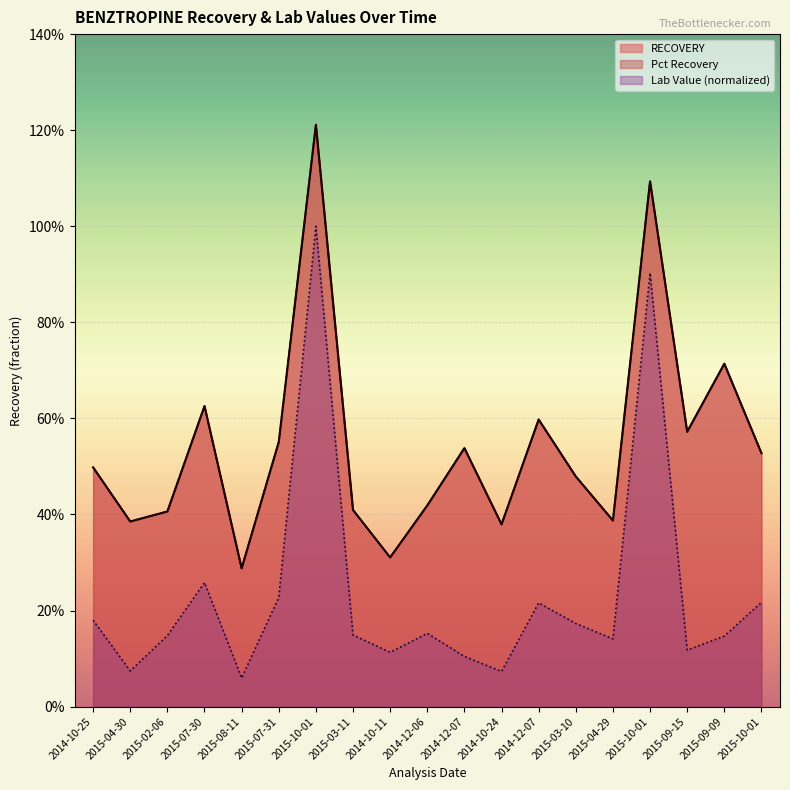

How many interior local valleys does the RECOVERY series have?

6